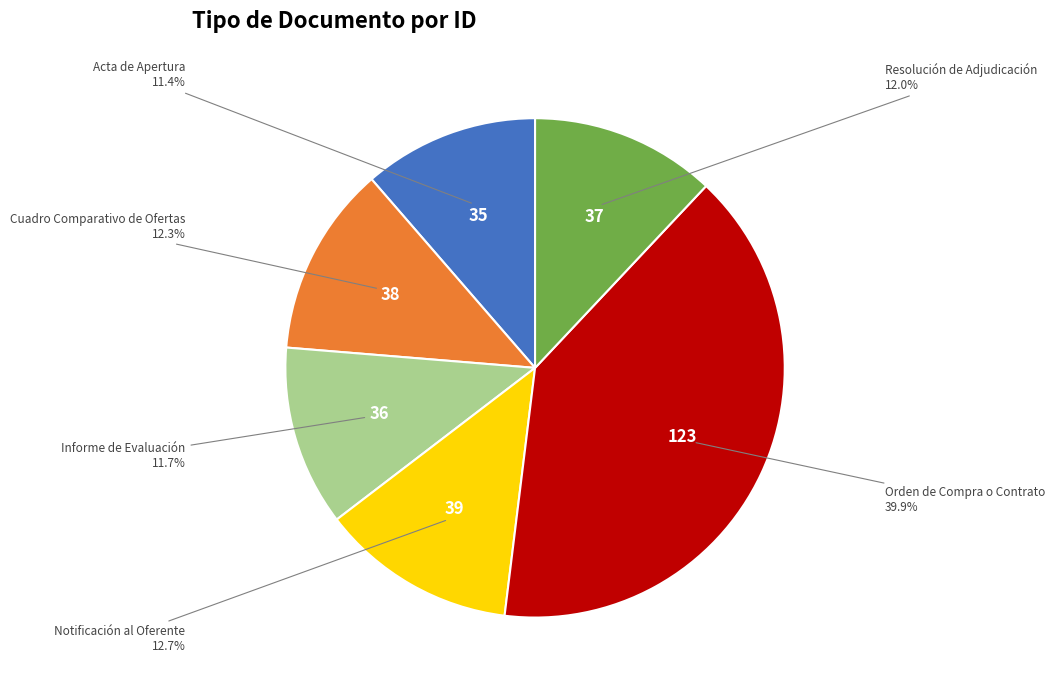

Does Acta de Apertura account for over 50% of the chart?

No